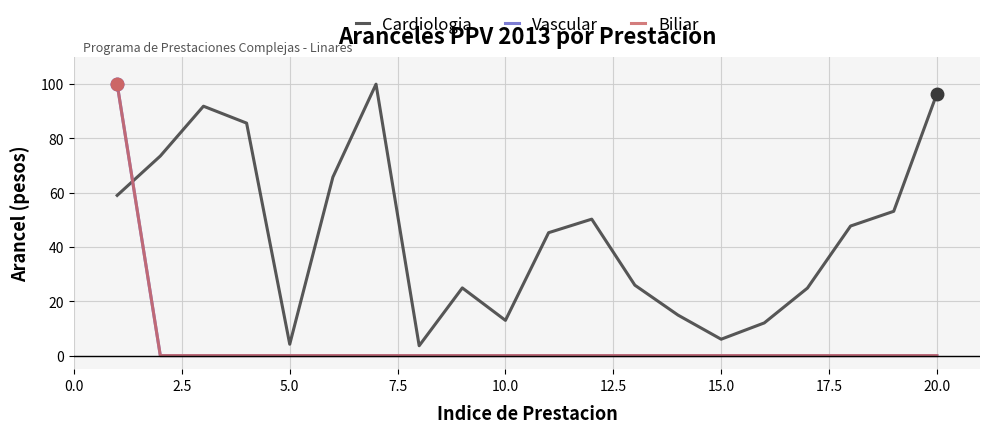

Does the chart have visible grid lines?

Yes